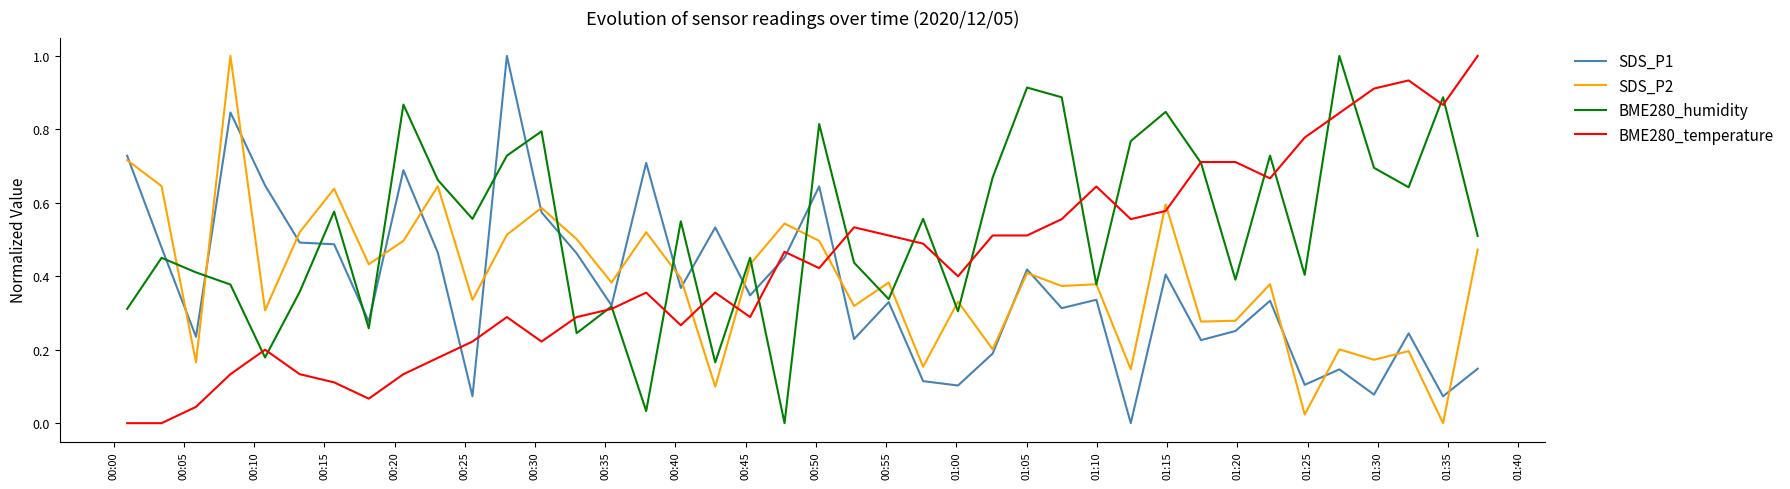

What is the greatest value displayed?

1.0